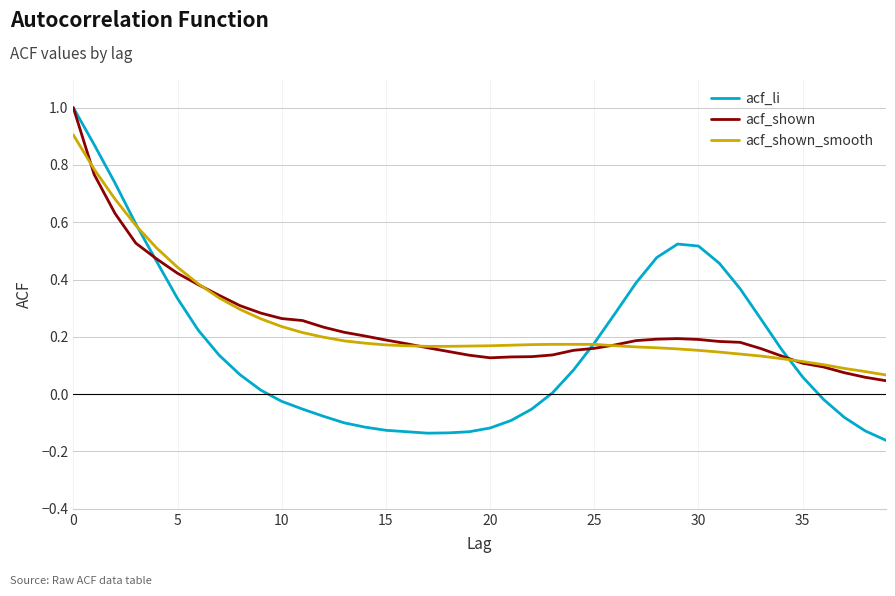

What is the maximum value for acf_li?

1.0